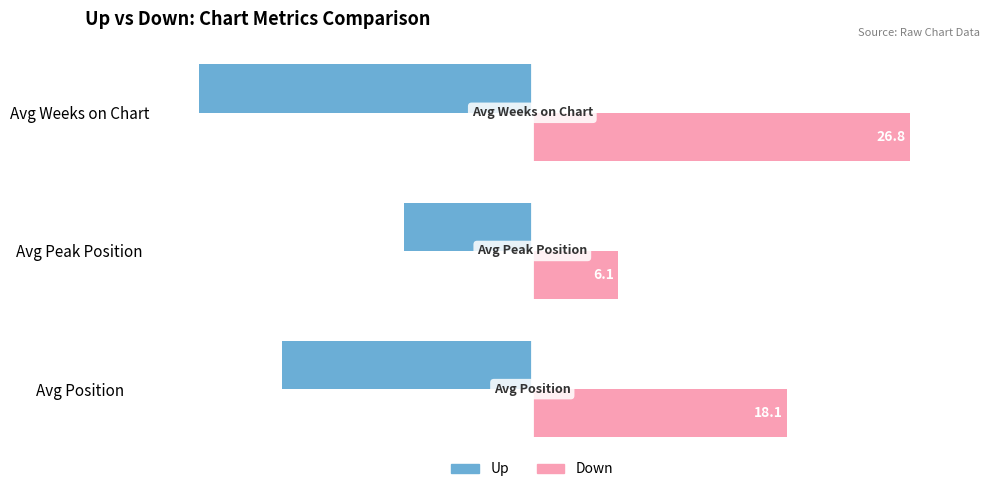

The Down series shows 6.1 at Avg Peak Position. True or false?

True